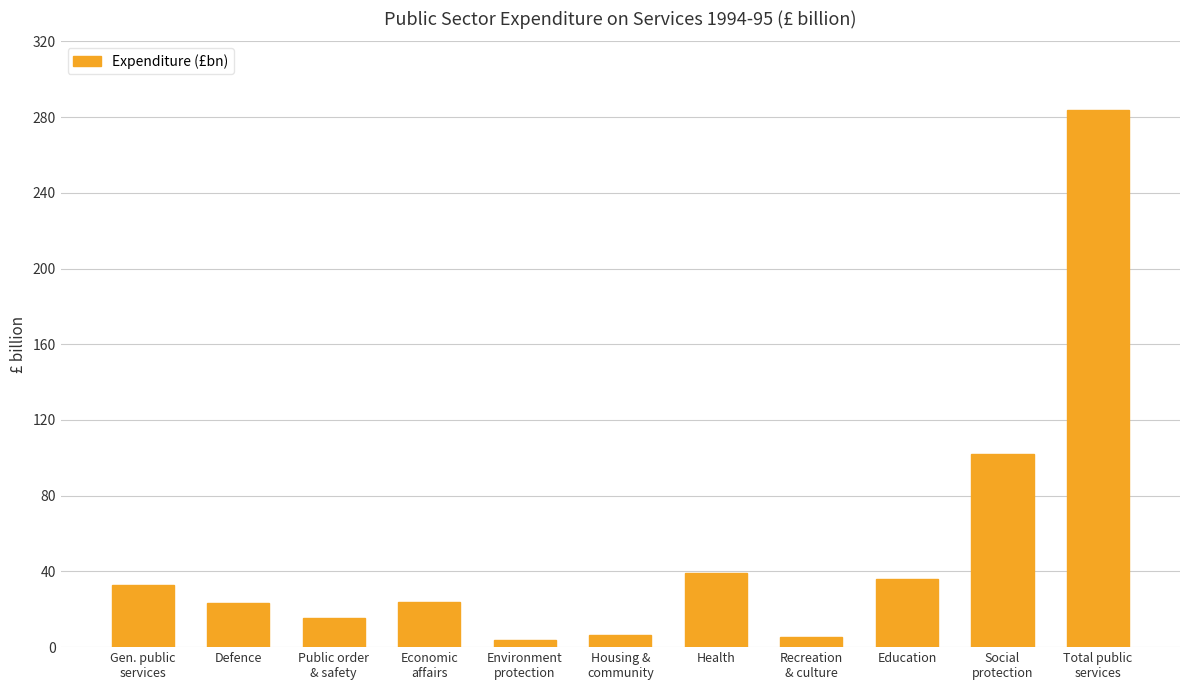

What is the difference between the values at Social
protection and Housing &
community?

95.8